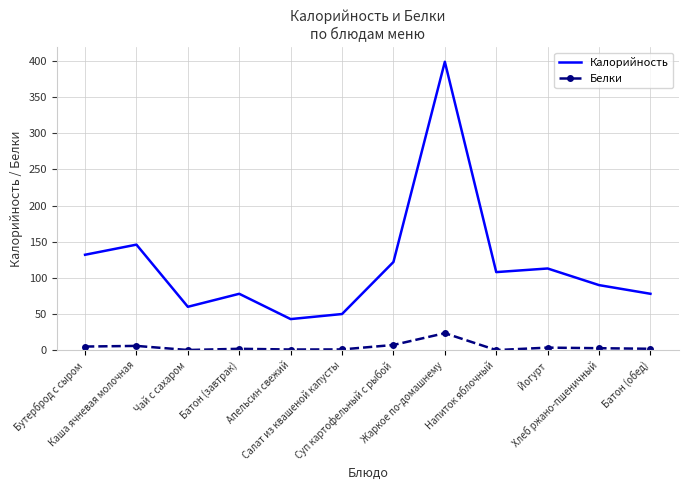

What is the lowest value of the Калорийность series?

43.0